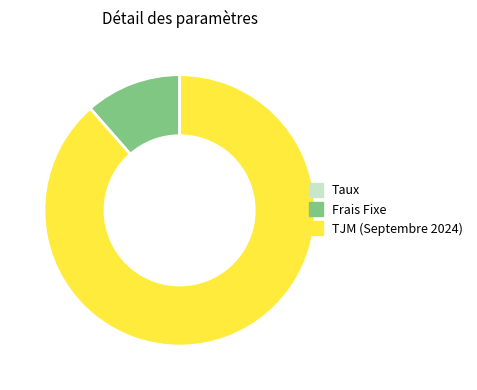

What is the majority slice?

TJM (Septembre 2024)